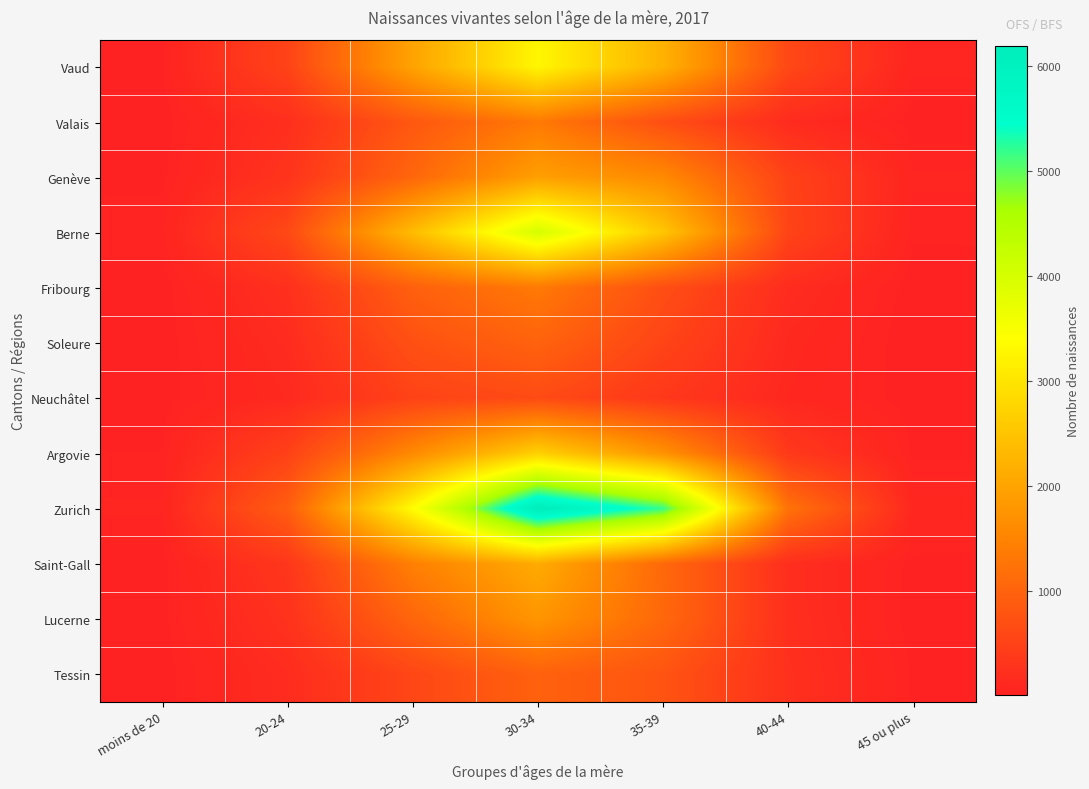

Which series changed the most between 25-29 and 45 ou plus?

Zurich